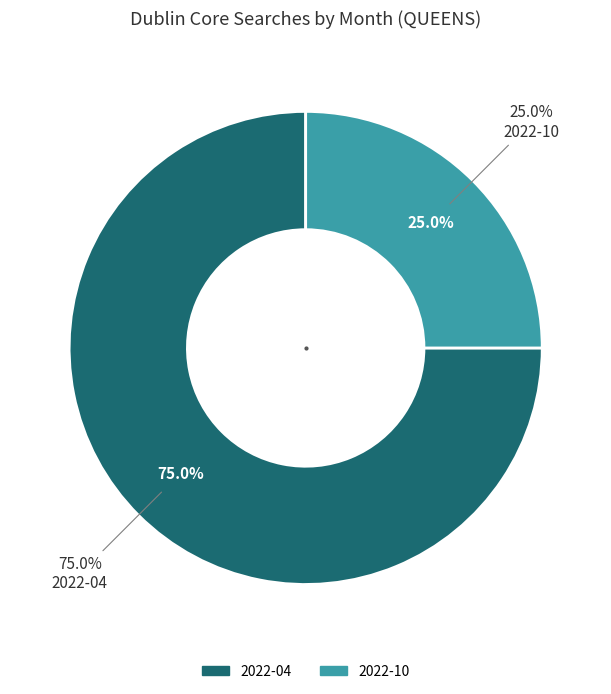

What percentage is the 2022-04 slice, to the nearest percent?

75%